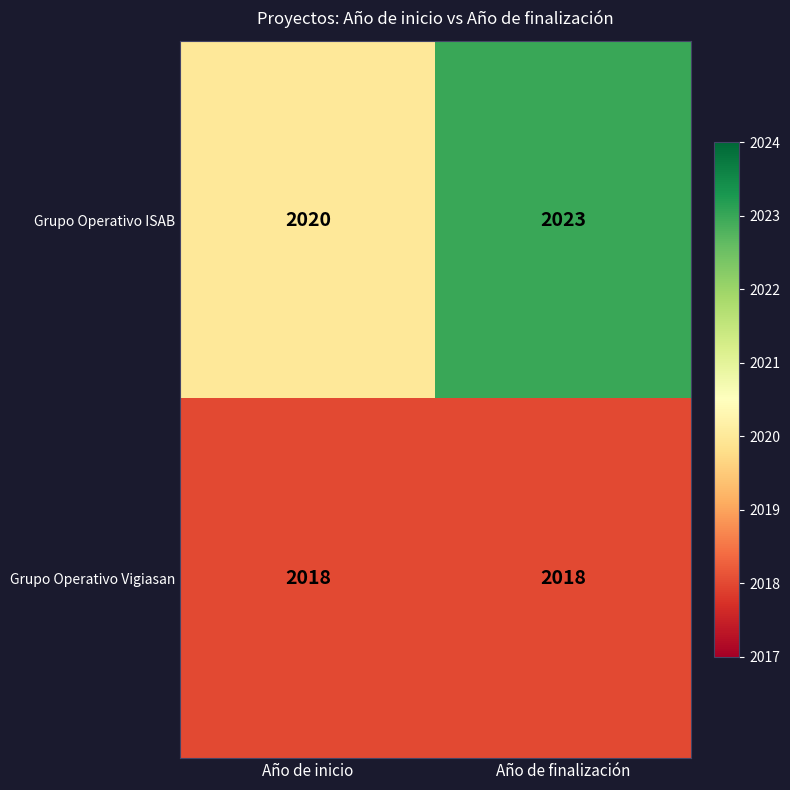

At which label is Grupo Operativo ISAB closest to 2021?

Año de inicio